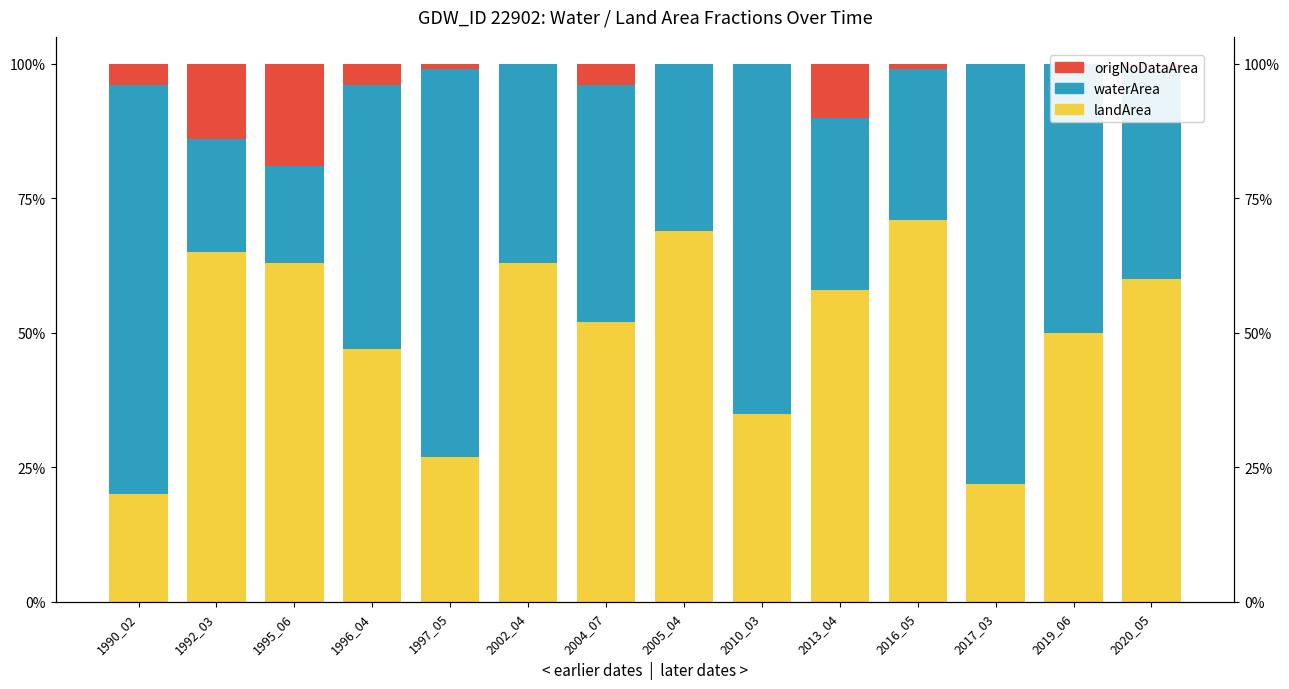

What is the total value across all series at 1996_04?

1.0